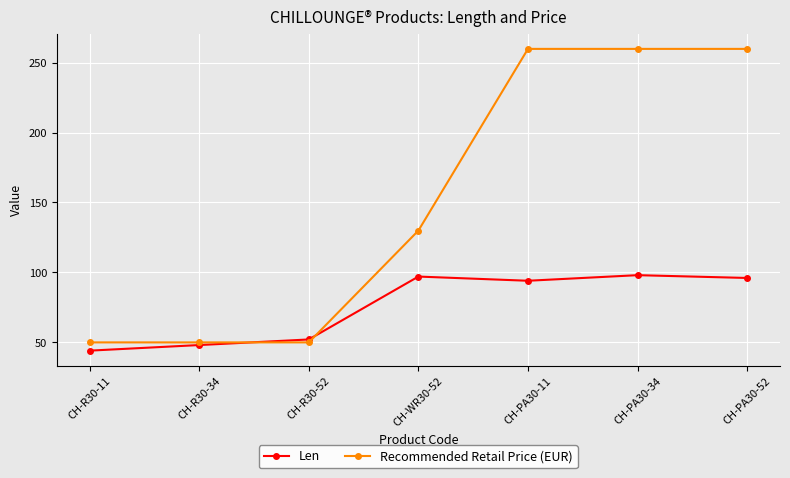

Rank the series by their maximum value, from lowest to highest.

Len, Recommended Retail Price (EUR)